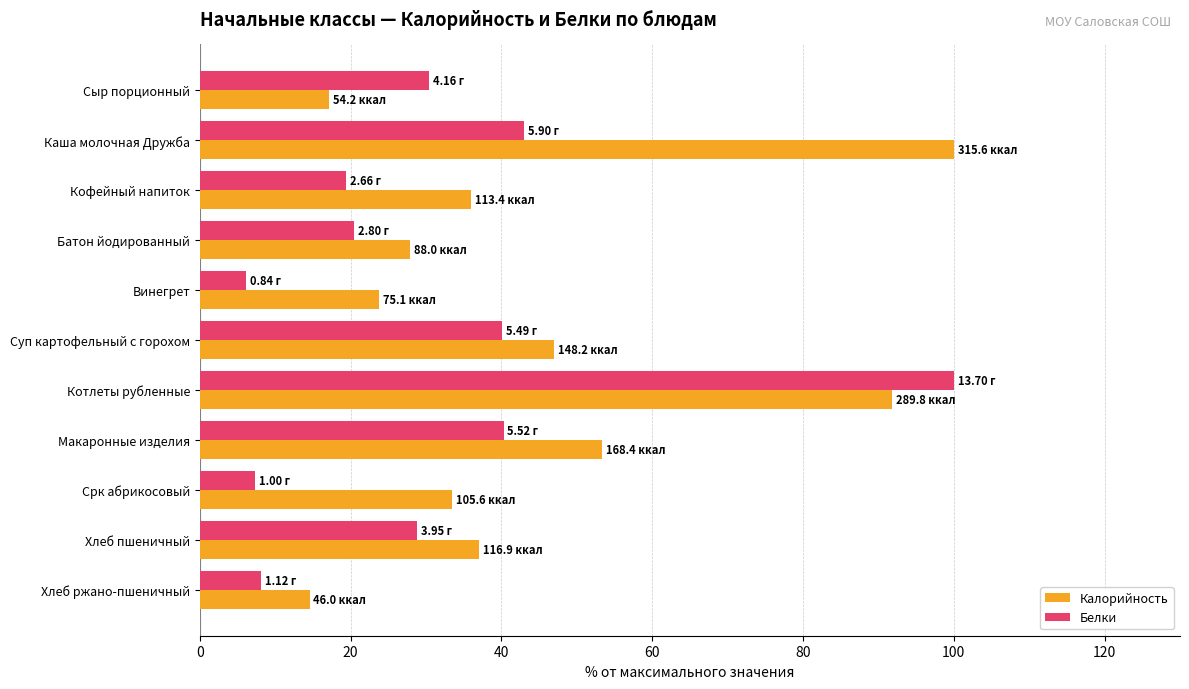

What is the lowest value of the Калорийность series?

14.6